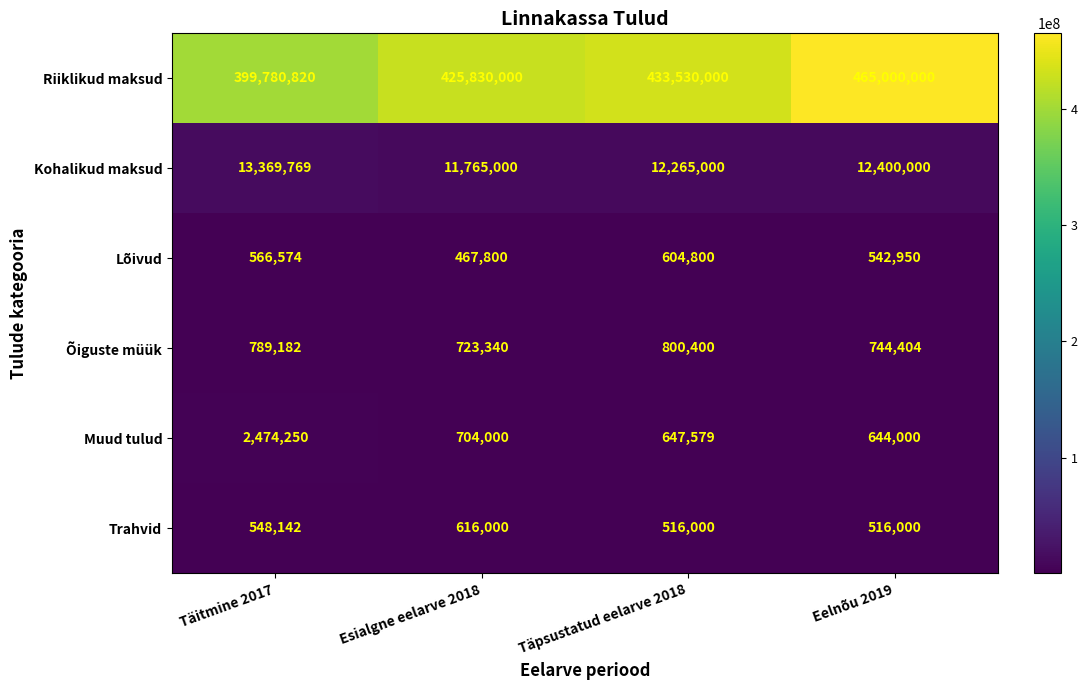

Where is Lõivud nearest to the value 536300?

Eelnõu 2019